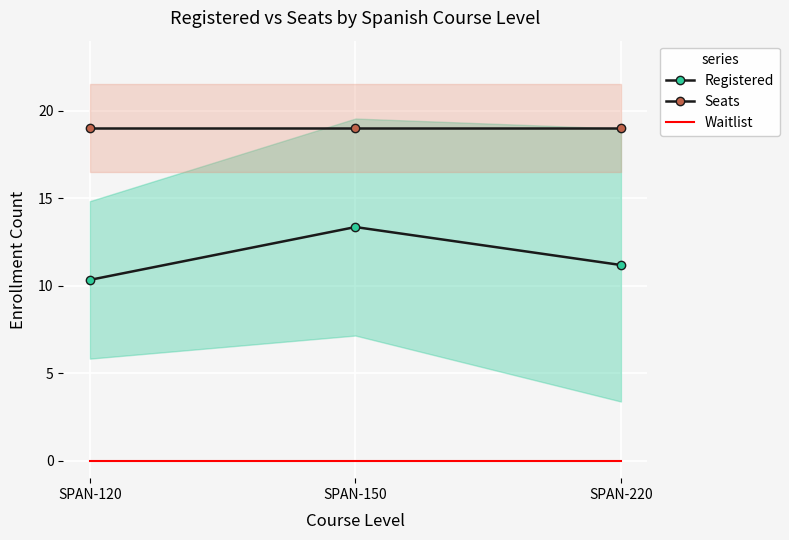

What is the sum of all Registered values?

34.9